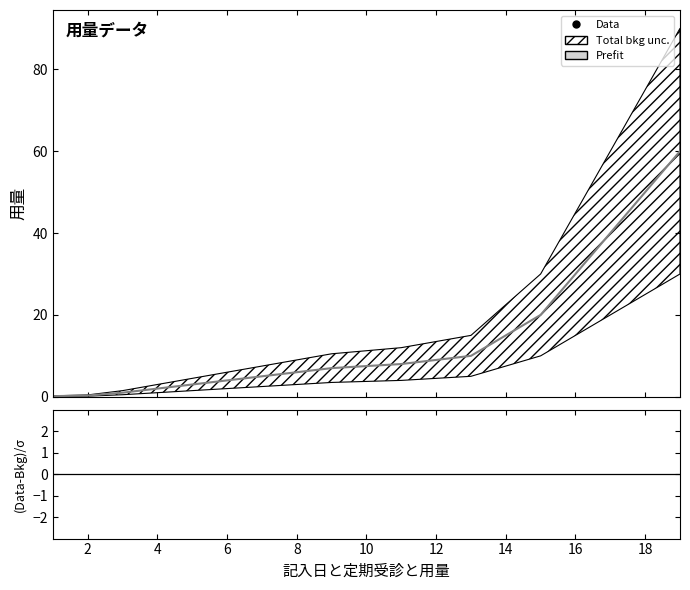

What is the difference between the second highest and second lowest values?

49.7